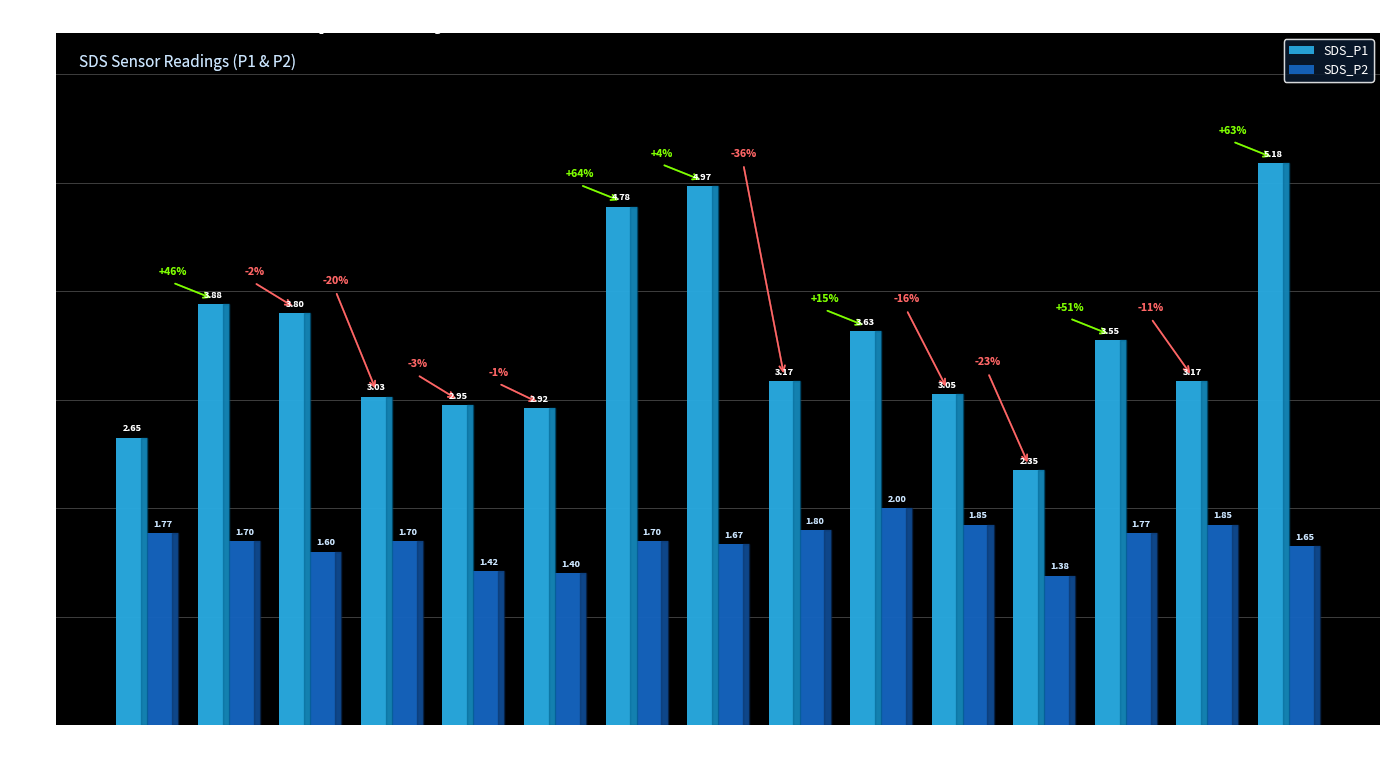

List the series in order of their peak value, lowest first.

SDS_P2, SDS_P1